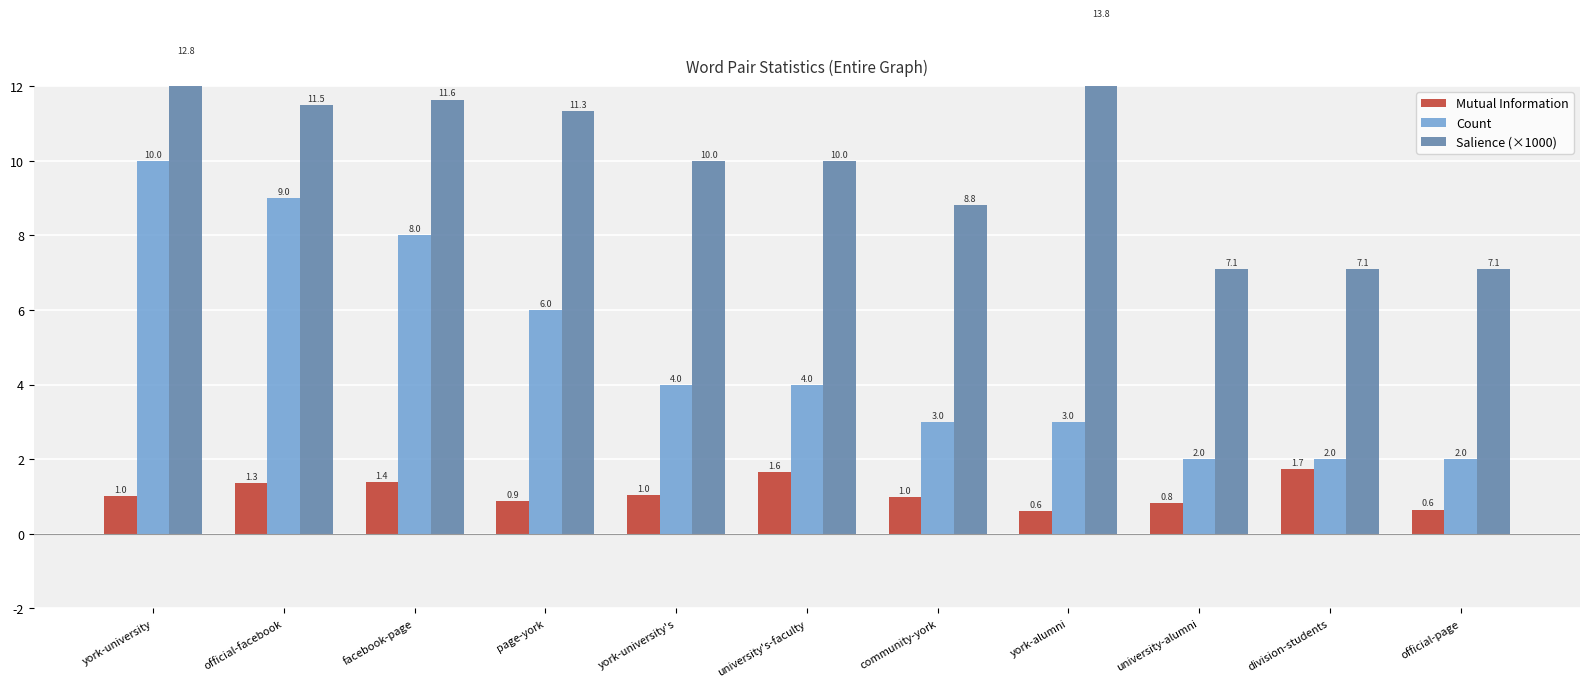

Is it true that Mutual Information equals 2.3 at university's-faculty?

False